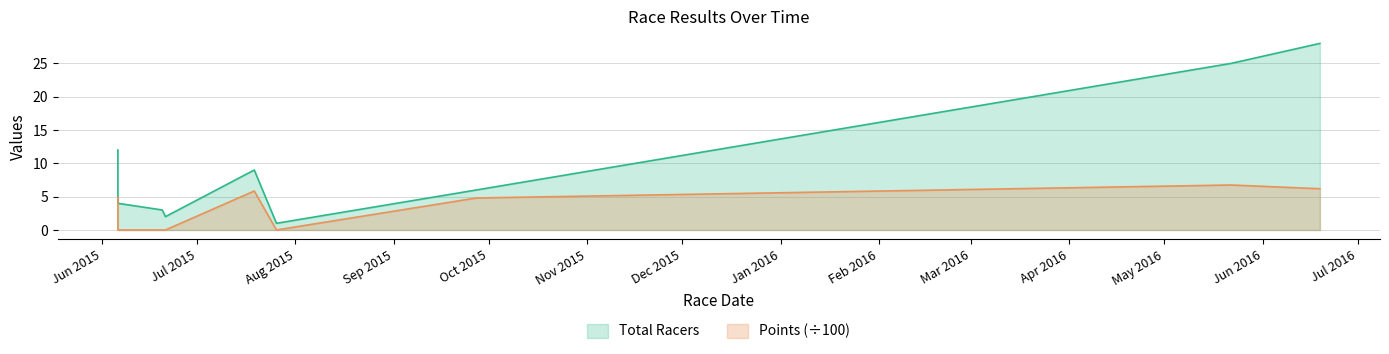

List the series in order of their peak value, lowest first.

Points, Total Racers